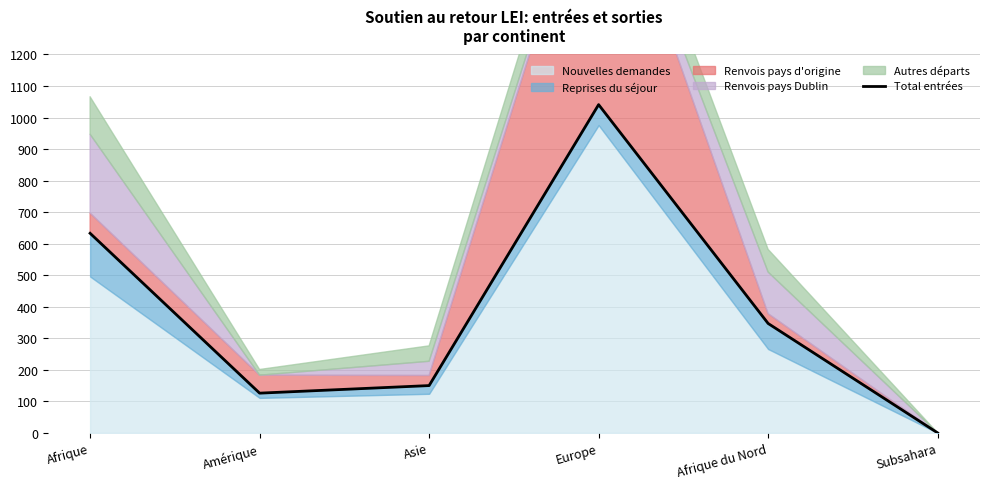

What is the value of the 3rd point from the left?

150